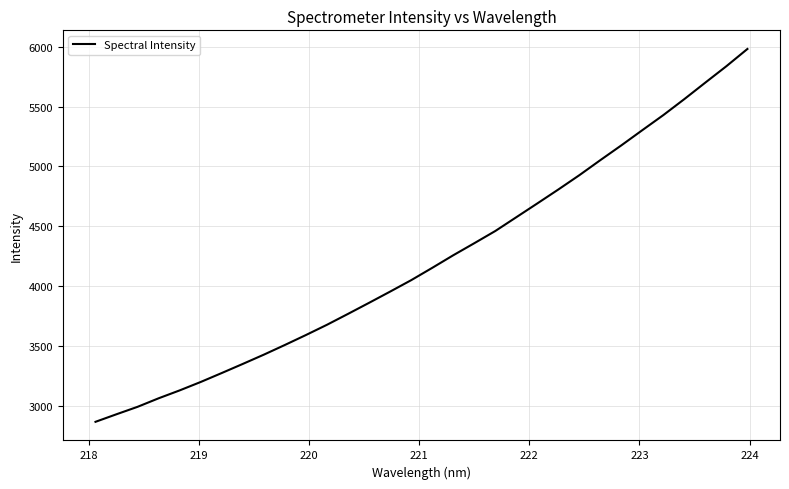

What is the difference between the maximum and minimum values?

3116.4